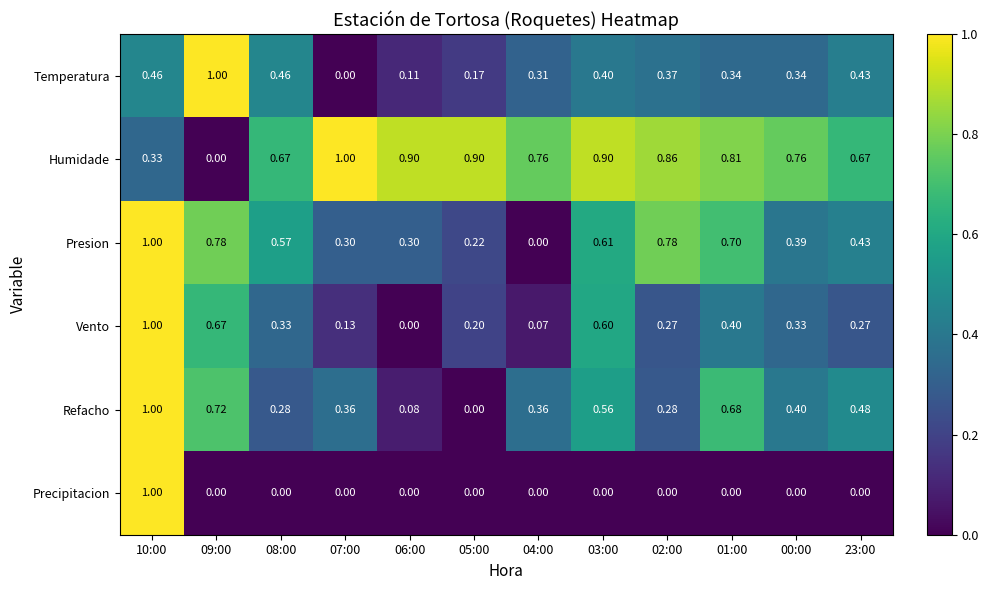

What is the total value across all series at 01:00?

2.9